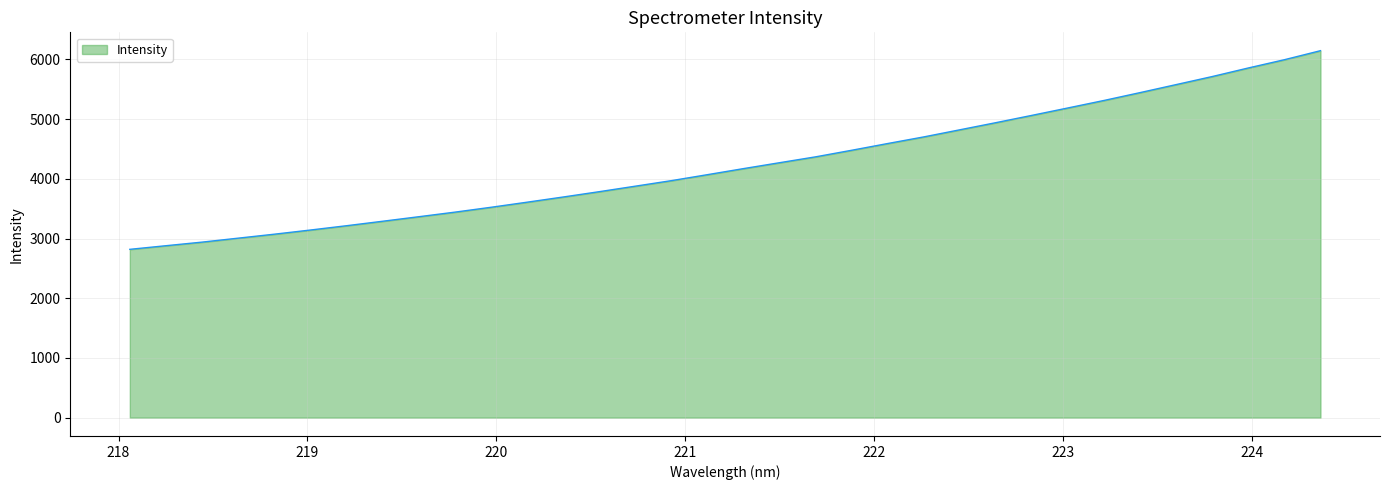

What is the difference between the maximum and minimum values?

3328.1